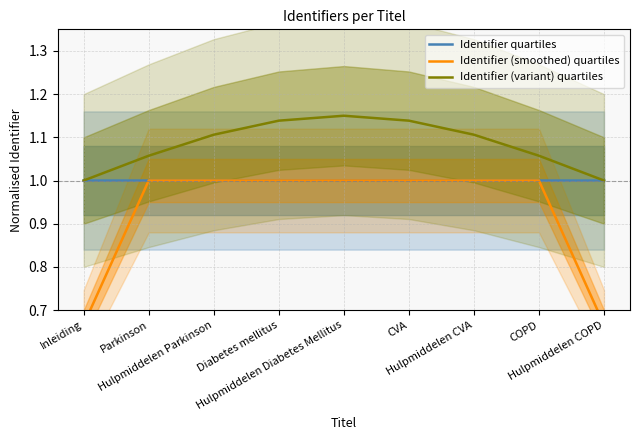

Which category has the lowest value in the Identifier quartiles series?

Inleiding